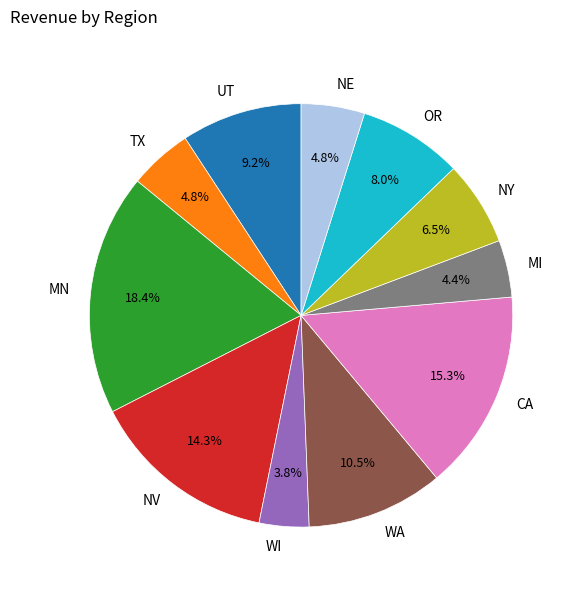

Count the number of slices in the pie.

11